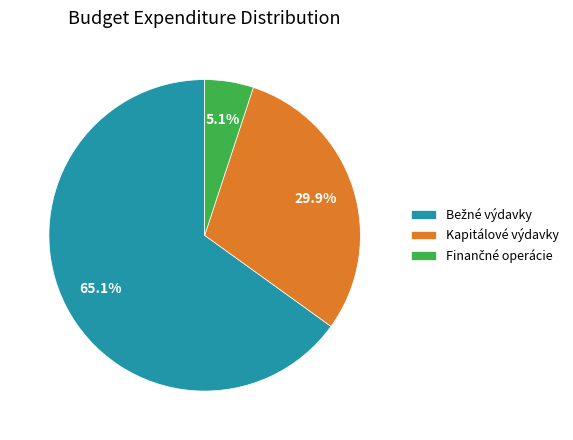

Does any single category account for the majority?

Yes